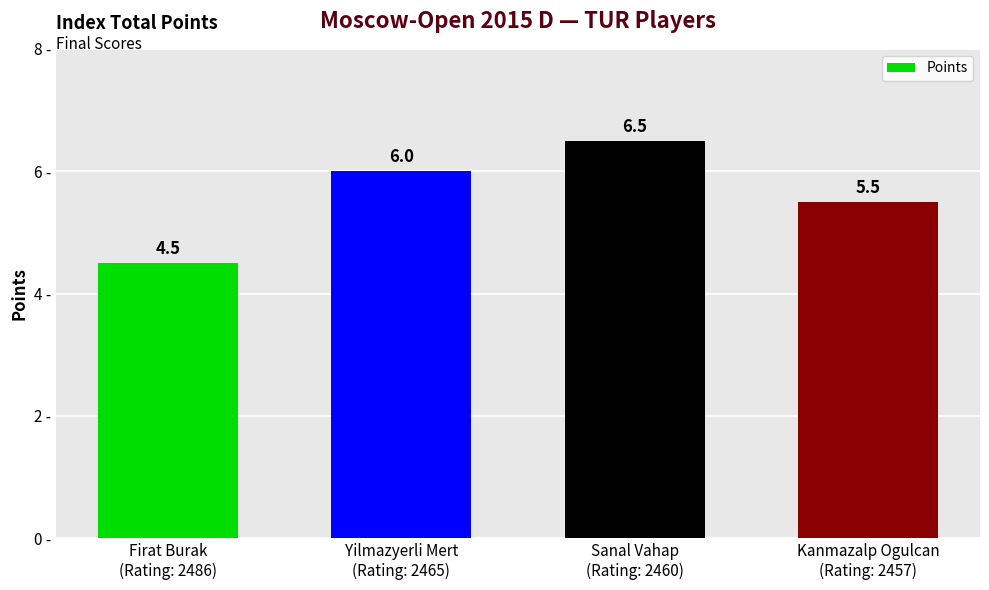

How many bars are there in total?

4